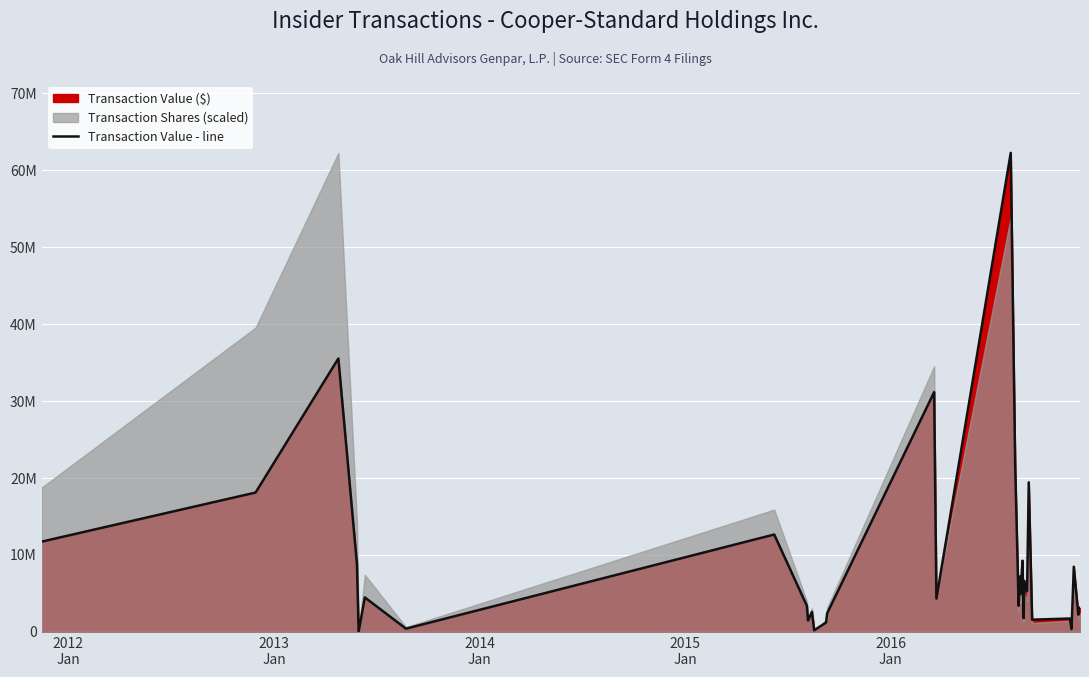

What is the value of the 2nd point from the left?

18112500